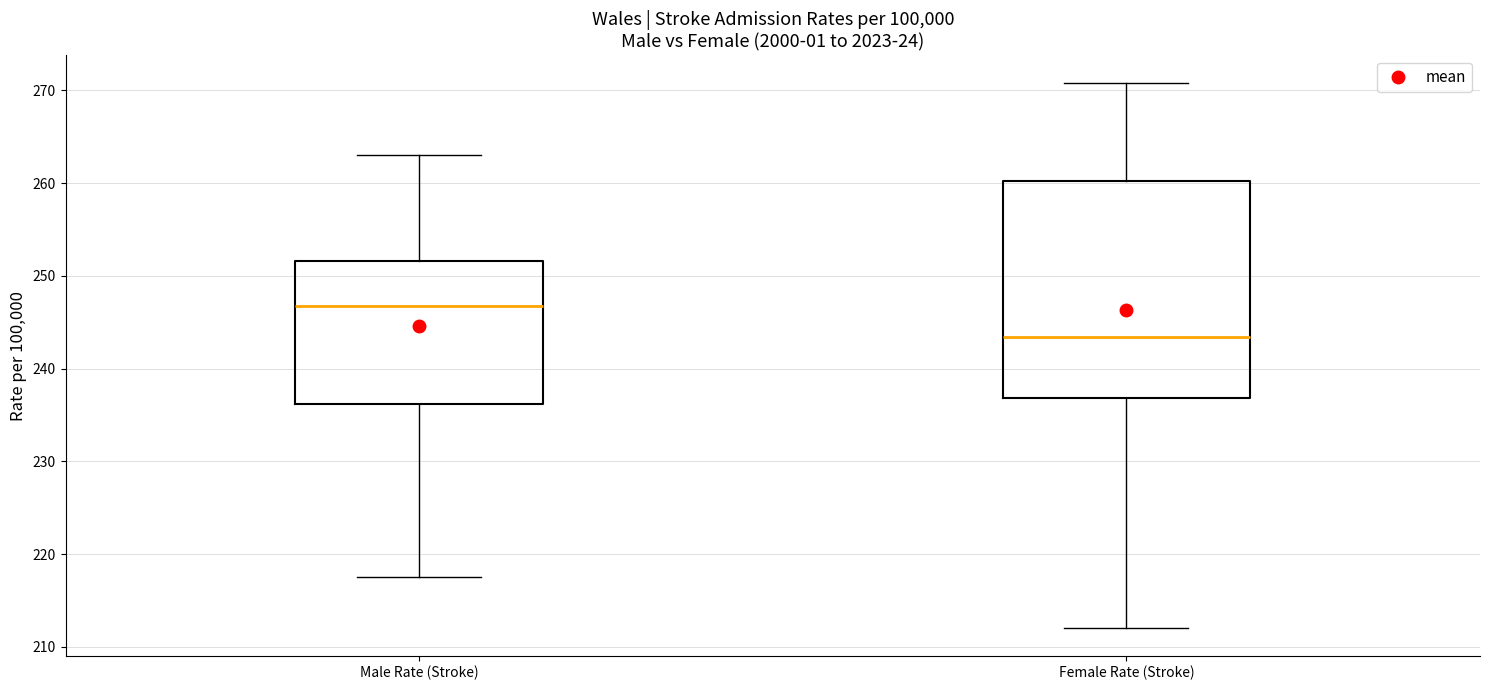

Which box's median line is the highest?

Male Rate (Stroke)